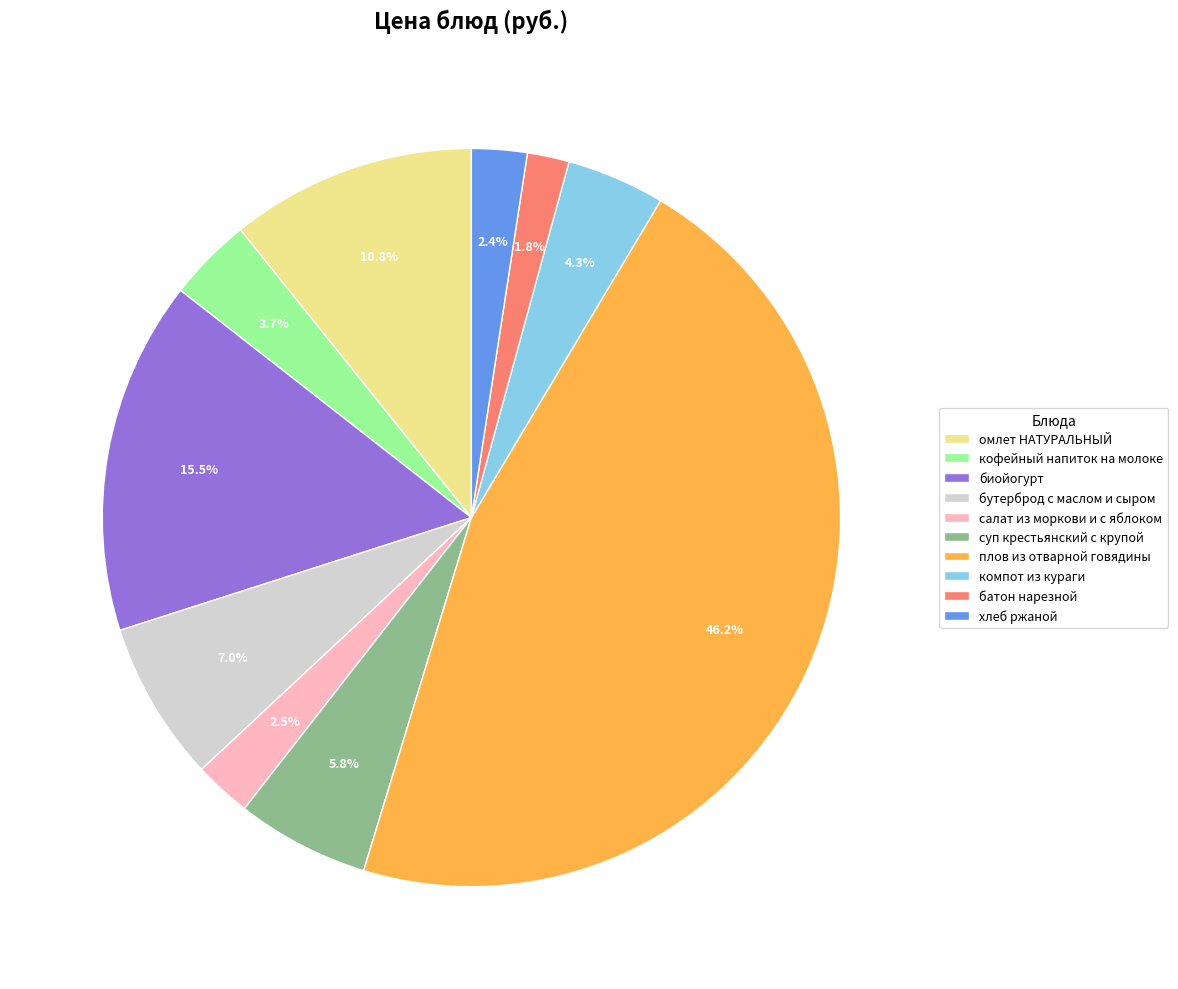

Count the number of slices in the pie.

10